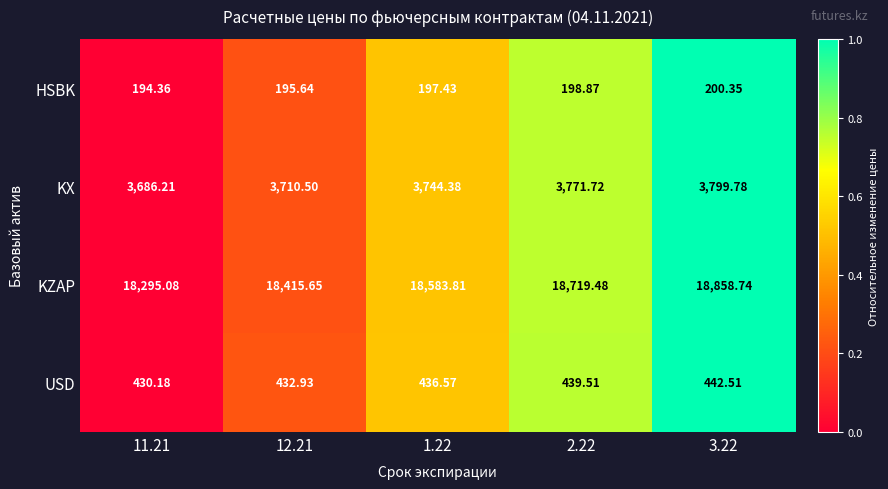

Which series has the largest total across all categories?

KZAP